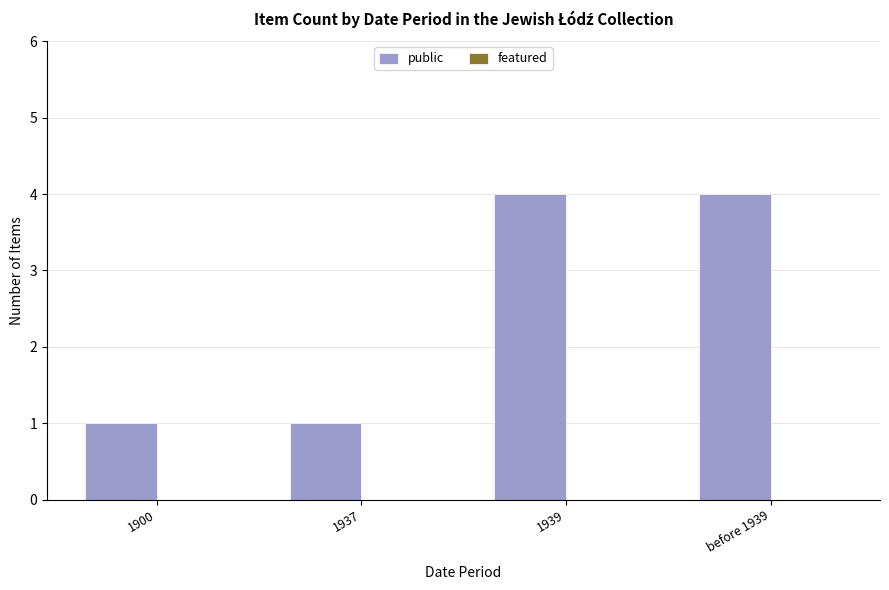

How many data points does each series have?

4